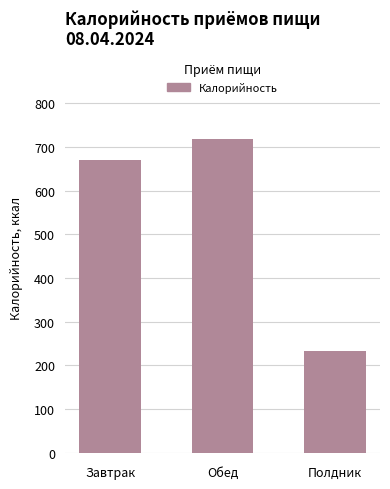

Reading left to right, transcribe all the data shown in this chart.

671.2	717.6	232.5